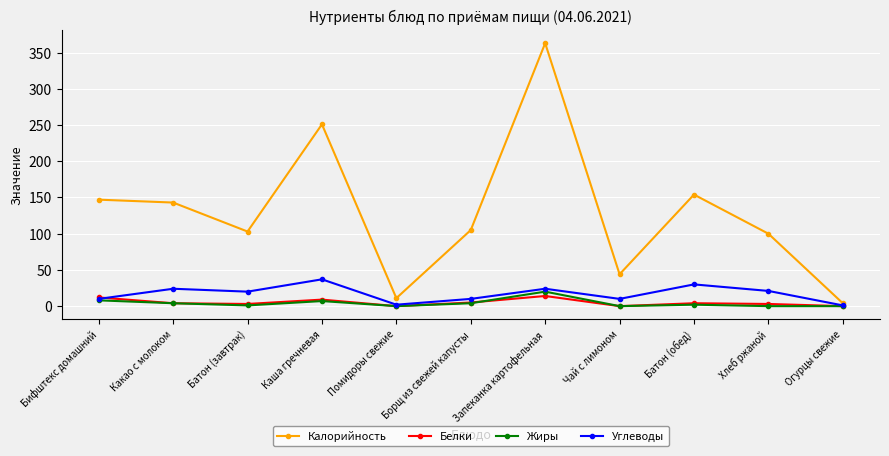

What is the label of the 1st point from the right?

Огурцы свежие